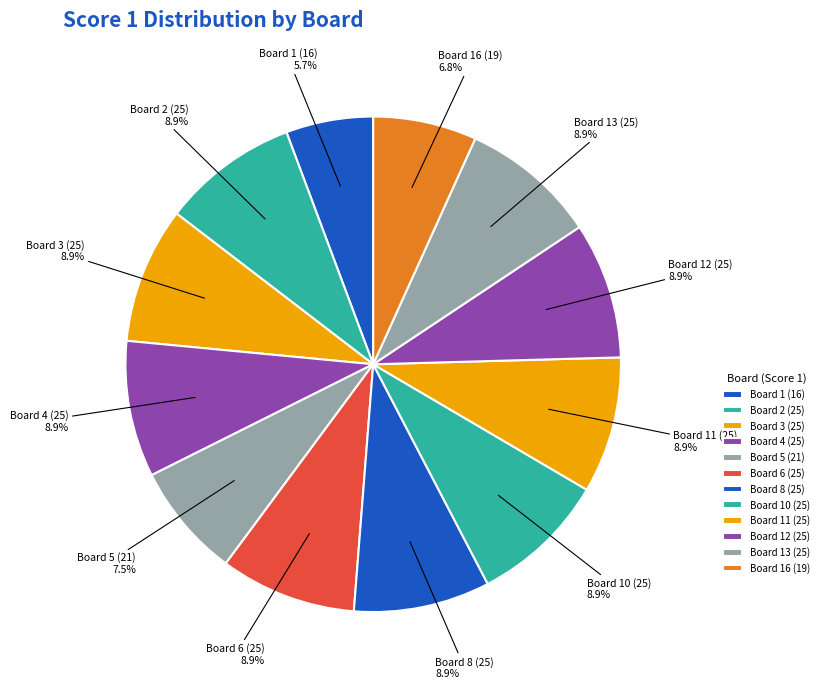

Which slice is the smallest?

Board 1 (16)